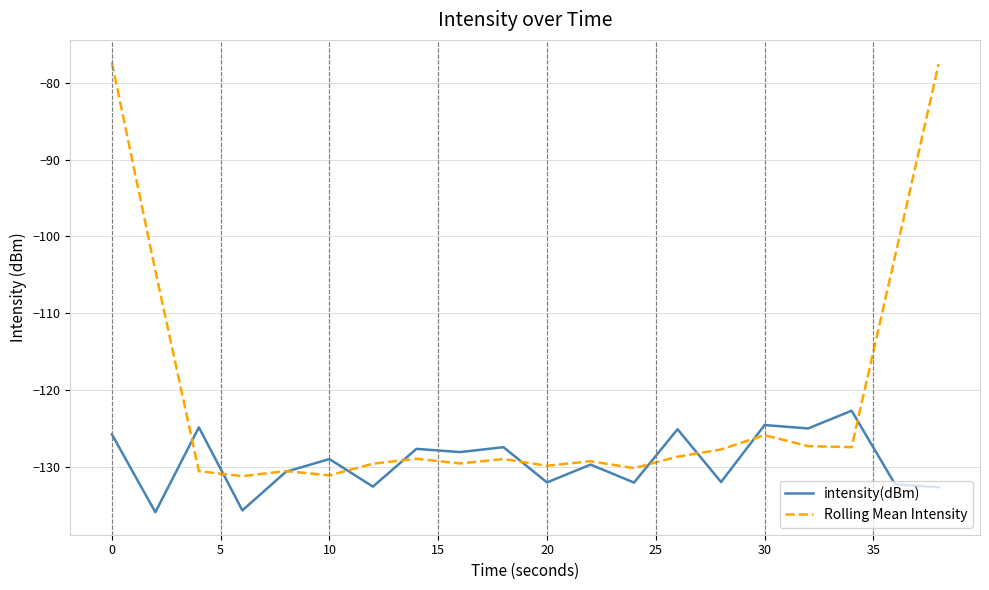

Which series has the widest spread of values?

Rolling Mean Intensity